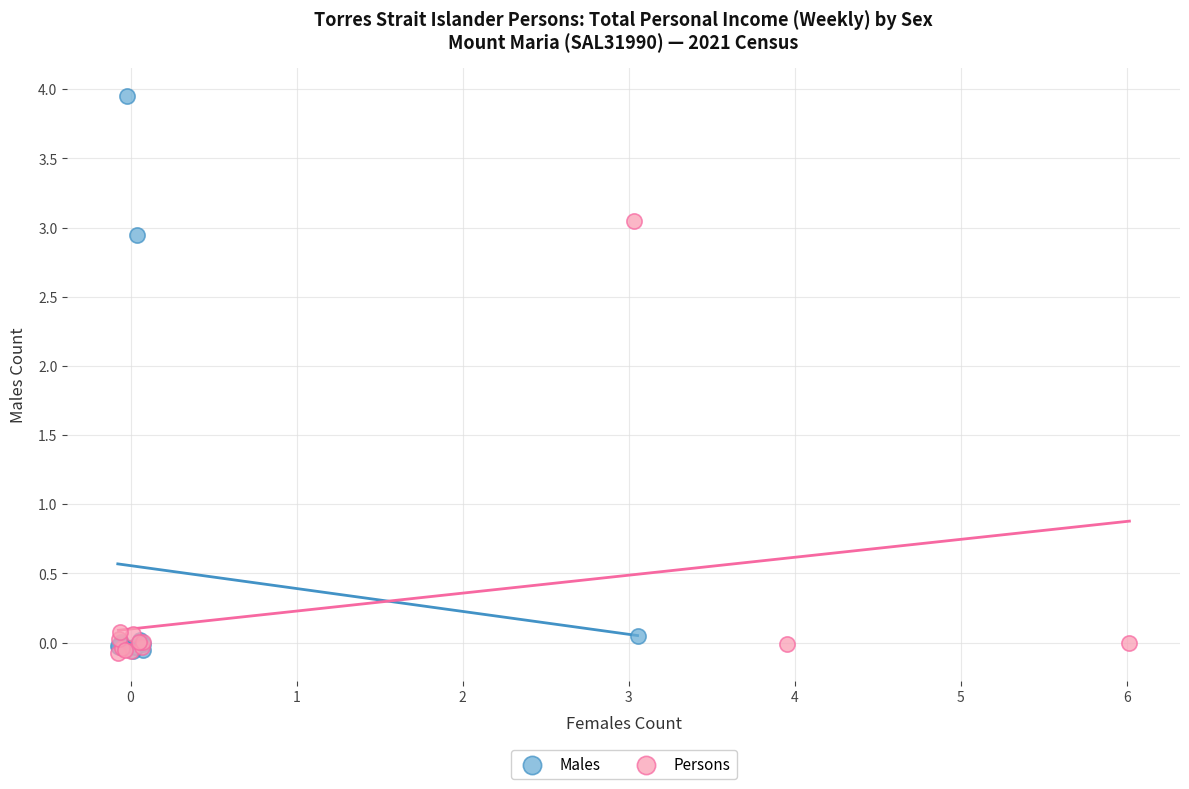

Which series reaches the maximum Y coordinate?

Males